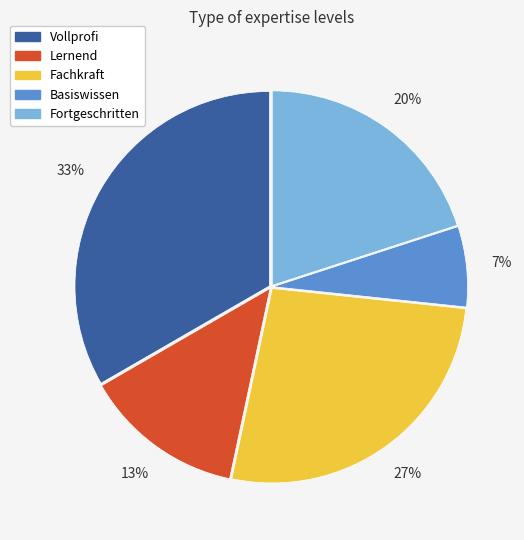

To the nearest percent, what is the combined percentage of Vollprofi and Basiswissen?

40%